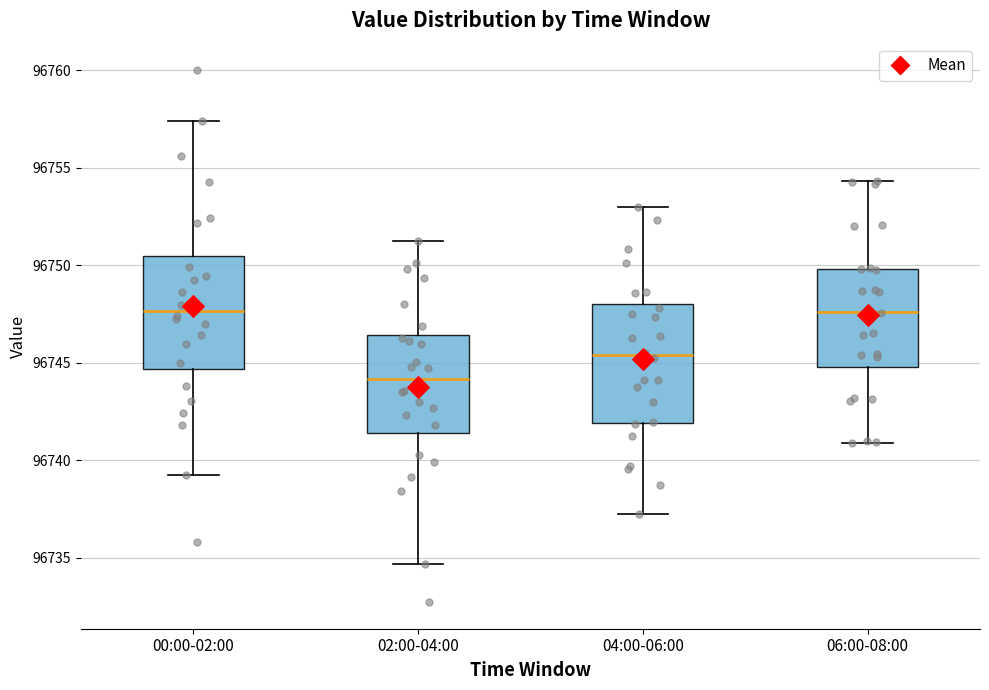

Where does the upper whisker of the box for 04:00-06:00 end on the y-axis? The values are not printed on the chart, so give them approximately, as read against the axis.

96753.0